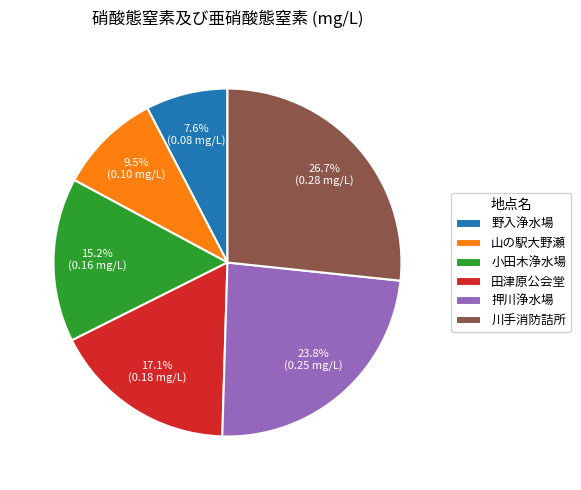

Combined, what portion of the pie is 山の駅大野瀬 and 川手消防詰所?

36.2%